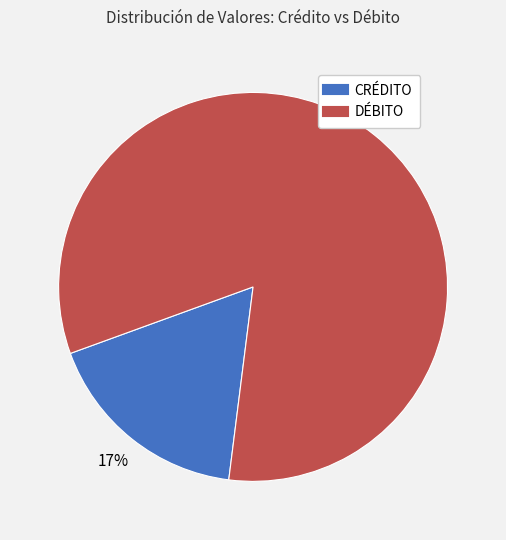

Is there a majority slice in this chart?

Yes